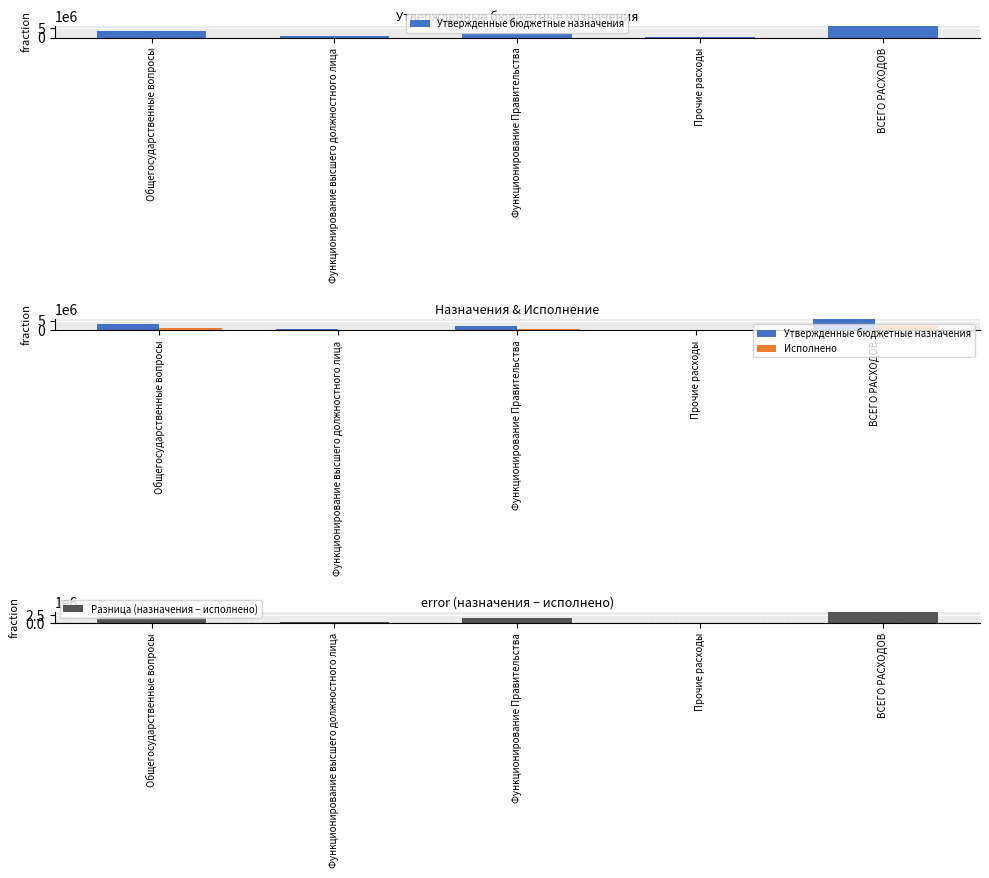

What is the value of the Разница (назначения − исполнено) bar at the 2nd from the left?

483680.9